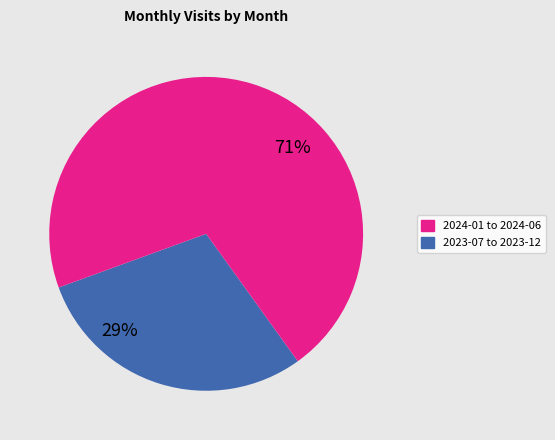

Is there any slice that represents more than half of the pie?

Yes